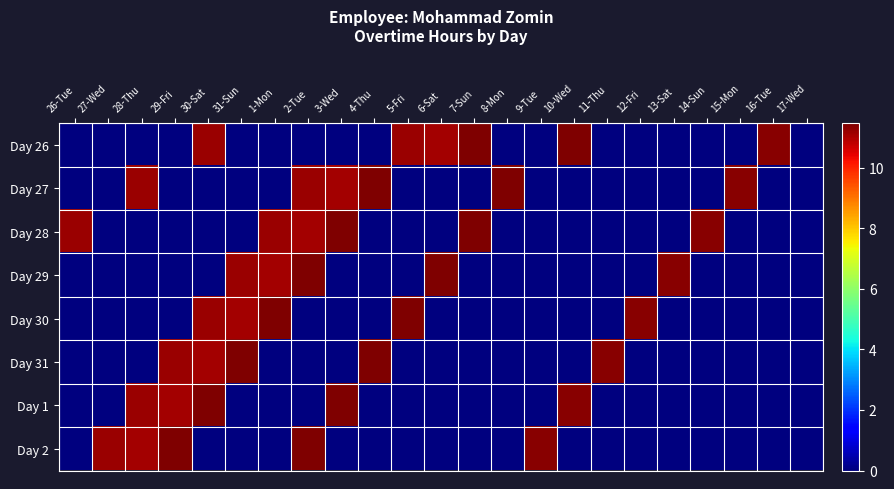

List the series in order of their peak value, highest first.

Day 26, Day 27, Day 28, Day 29, Day 30, Day 31, Day 1, Day 2